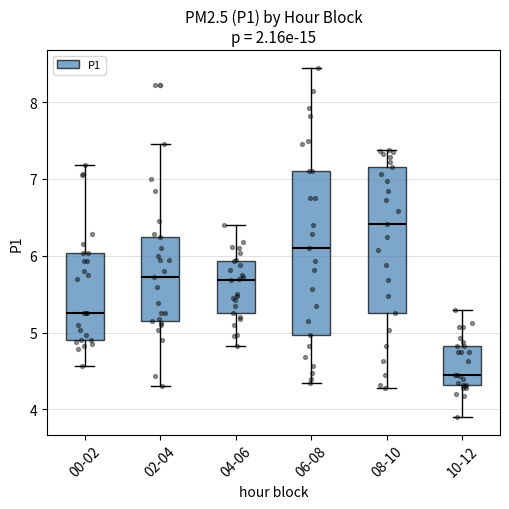

Which box's median line is the lowest?

10-12